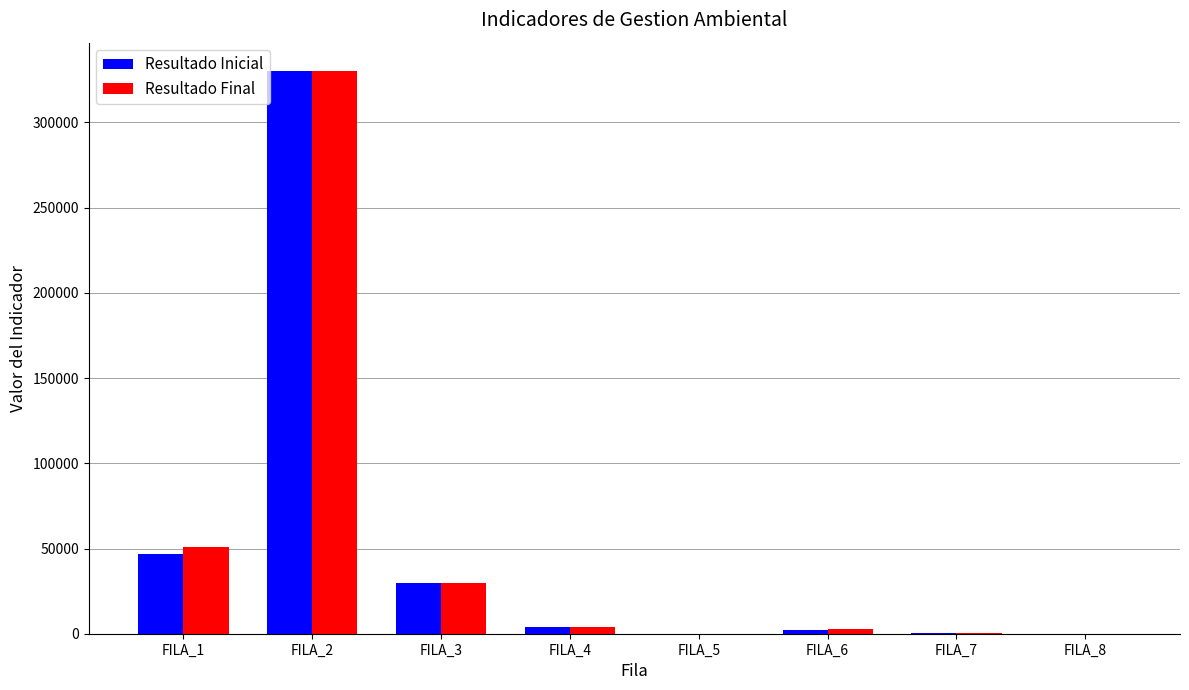

At which category is the sum across all series the highest?

FILA_2